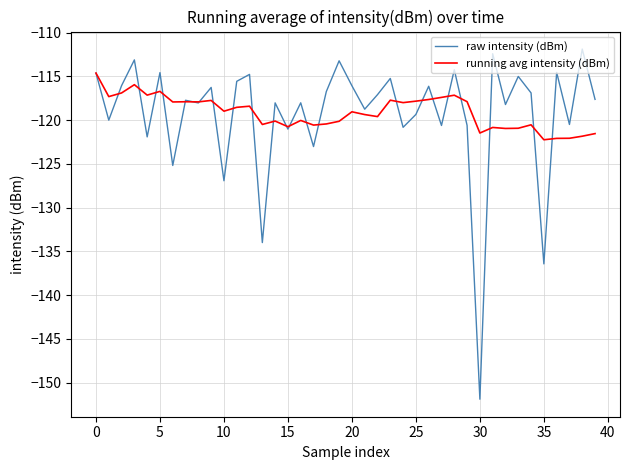

Rank the series by their maximum value, from lowest to highest.

running avg intensity (dBm), raw intensity (dBm)